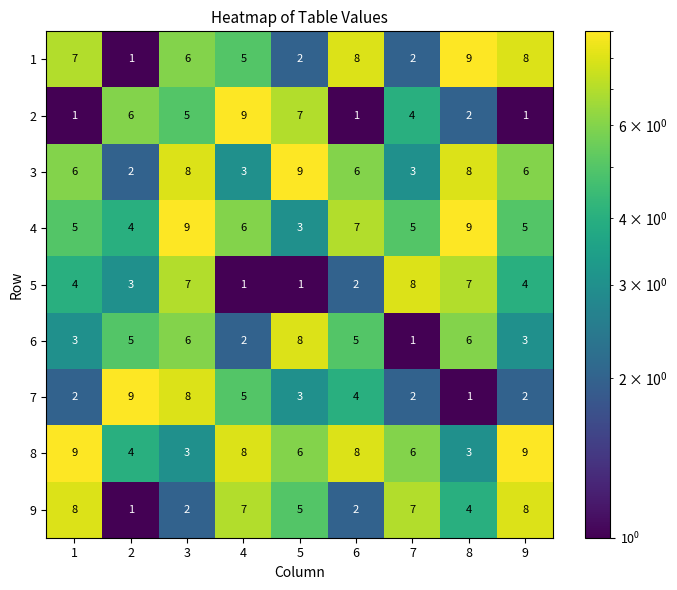

The 5 series shows 3 at 8. True or false?

False